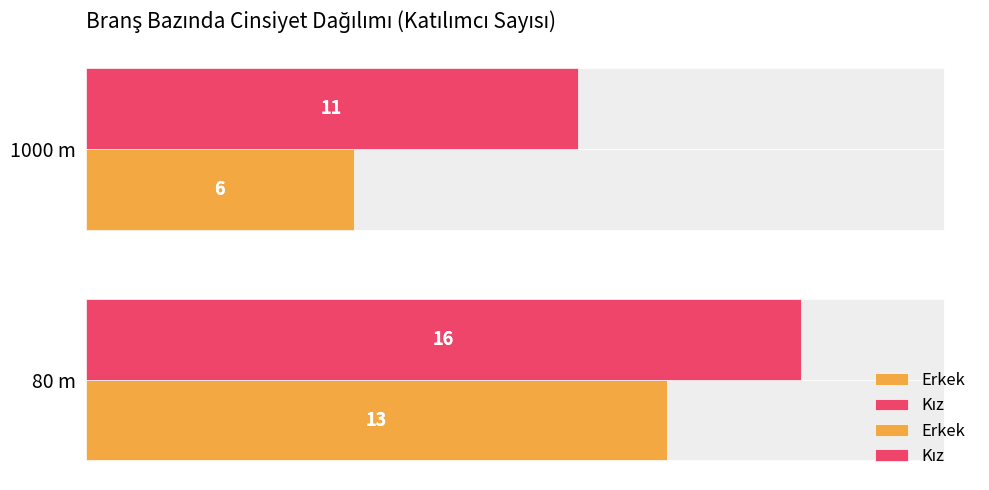

How many data points in Kız are less than 16?

1